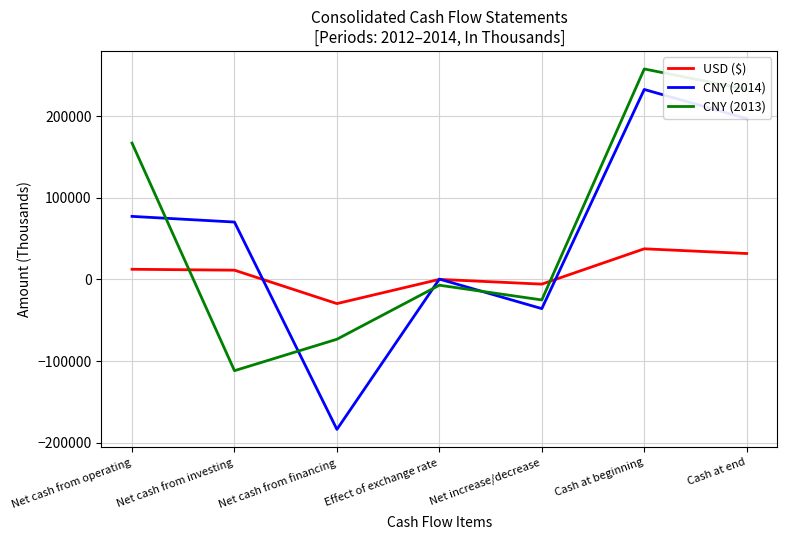

What is the difference between the highest and lowest values at Cash at beginning?

220219